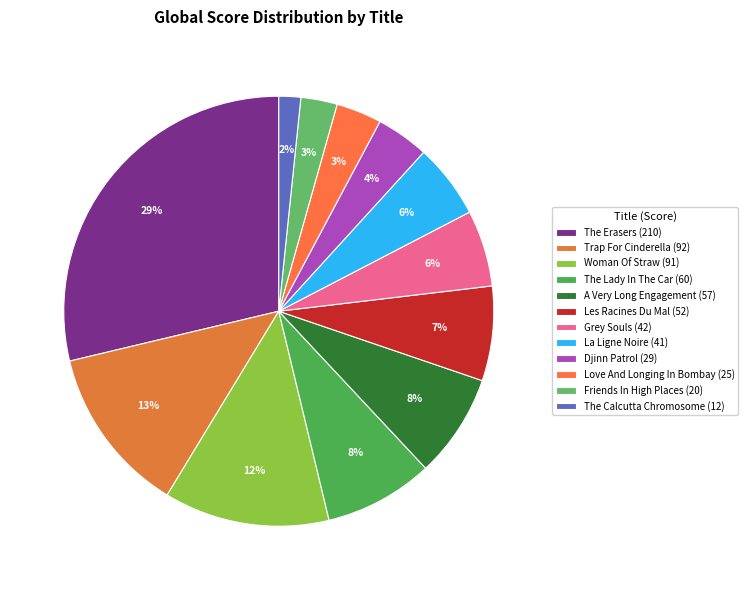

Do The Erasers and La Ligne Noire together represent more than half of the pie?

No